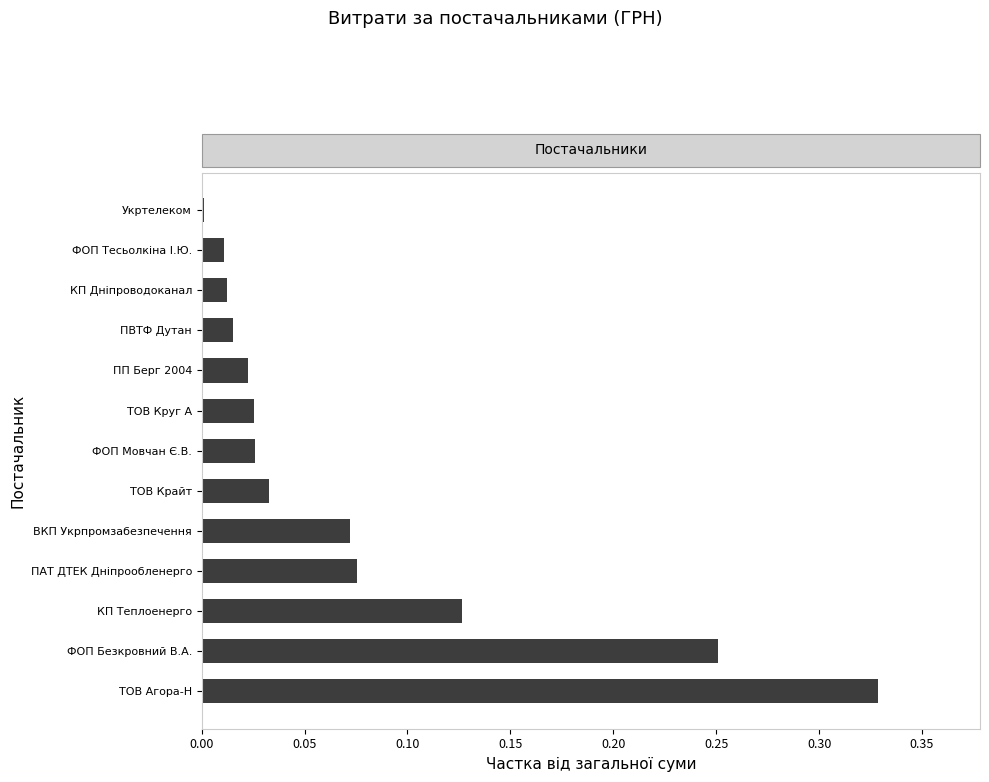

Is it true that the value at ФОП Тесьолкіна І.Ю. is 0.0?

True